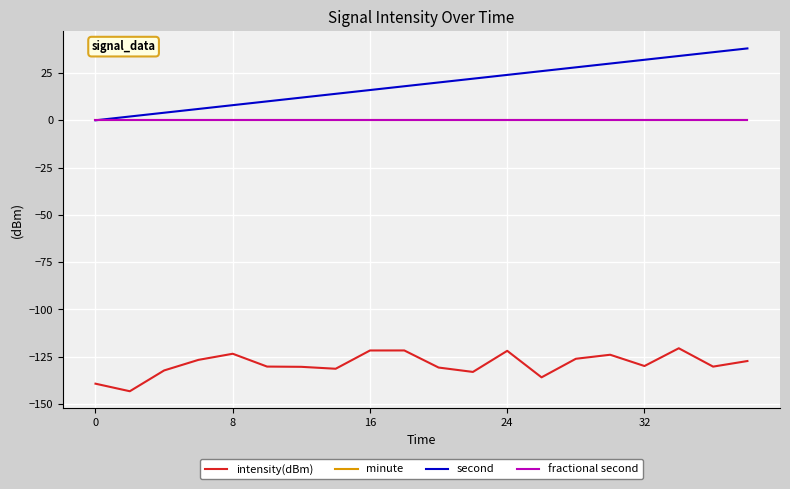

What is the difference between the second highest and second lowest values in the intensity(dBm) series?

17.6